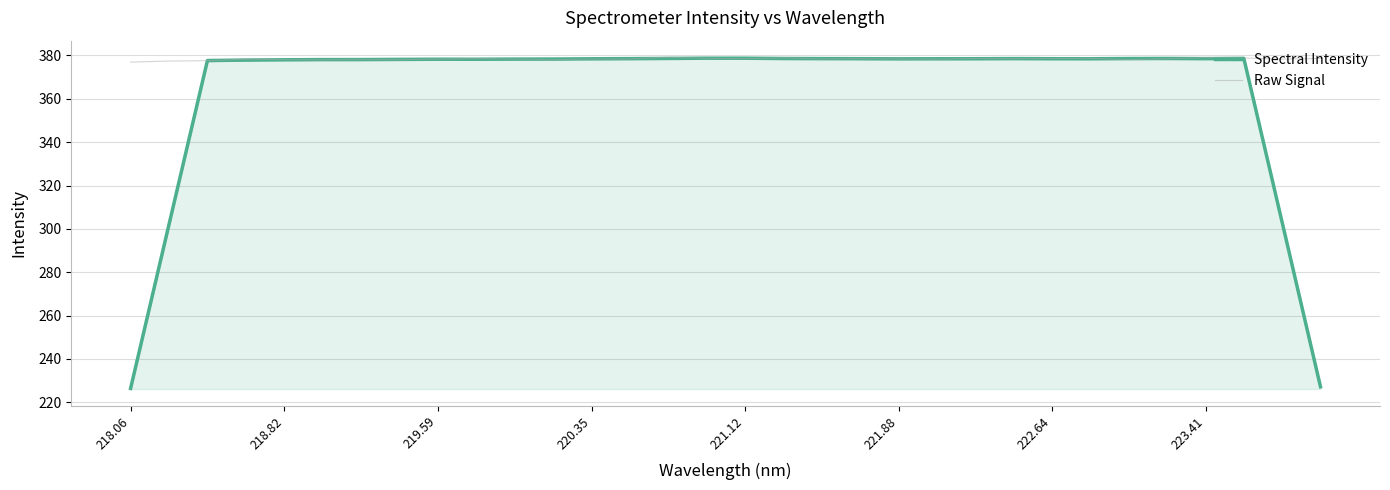

What is the value of the Spectral Intensity point at the 27th from the left?

378.6